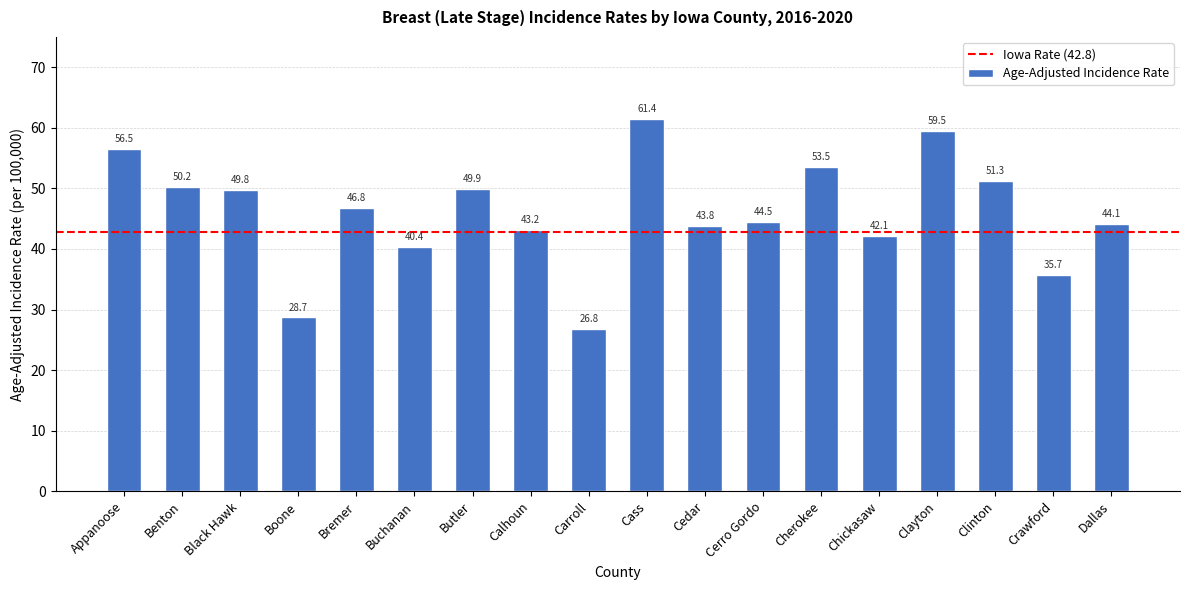

List the labels in order of value, smallest first.

Carroll, Boone, Crawford, Buchanan, Chickasaw, Calhoun, Cedar, Dallas, Cerro Gordo, Bremer, Black Hawk, Butler, Benton, Clinton, Cherokee, Appanoose, Clayton, Cass